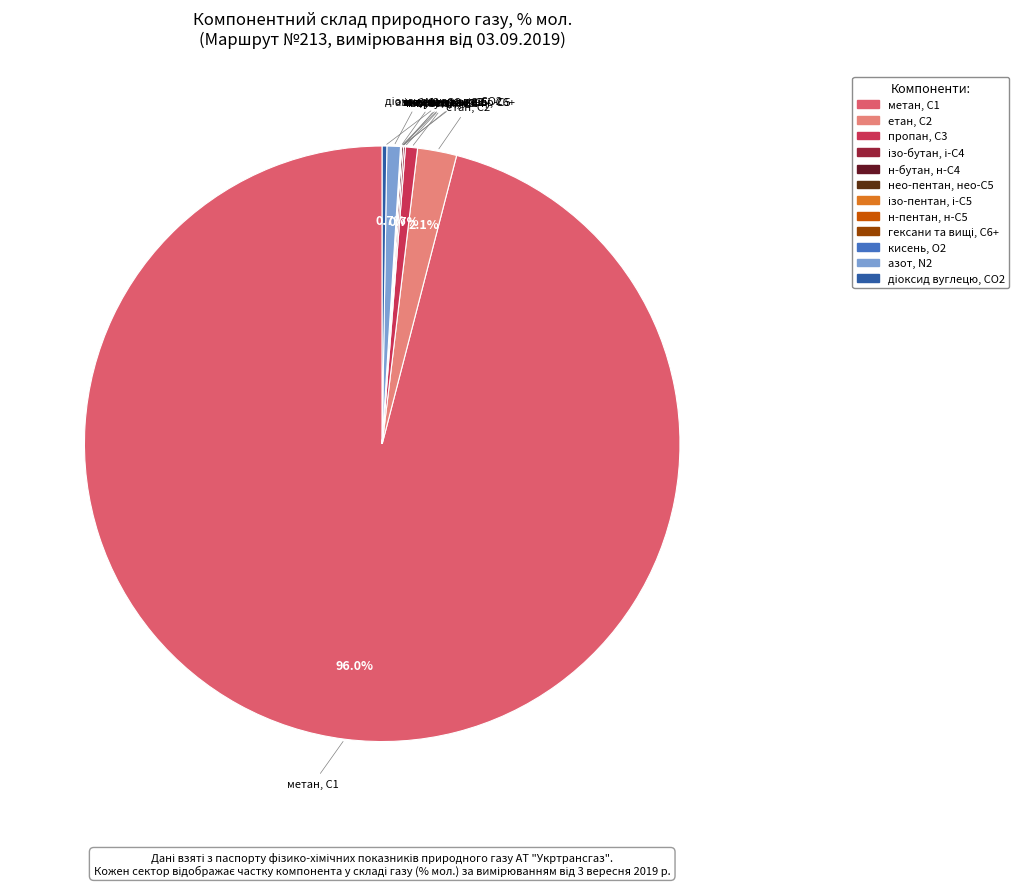

What percentage is NOT represented by пропан, С3?

99.3%